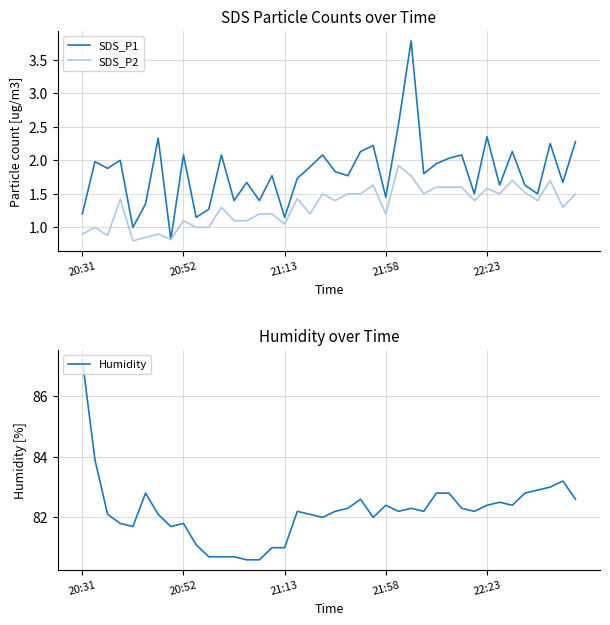

The value of Humidity at 21:58 is 129.8. True or false?

False